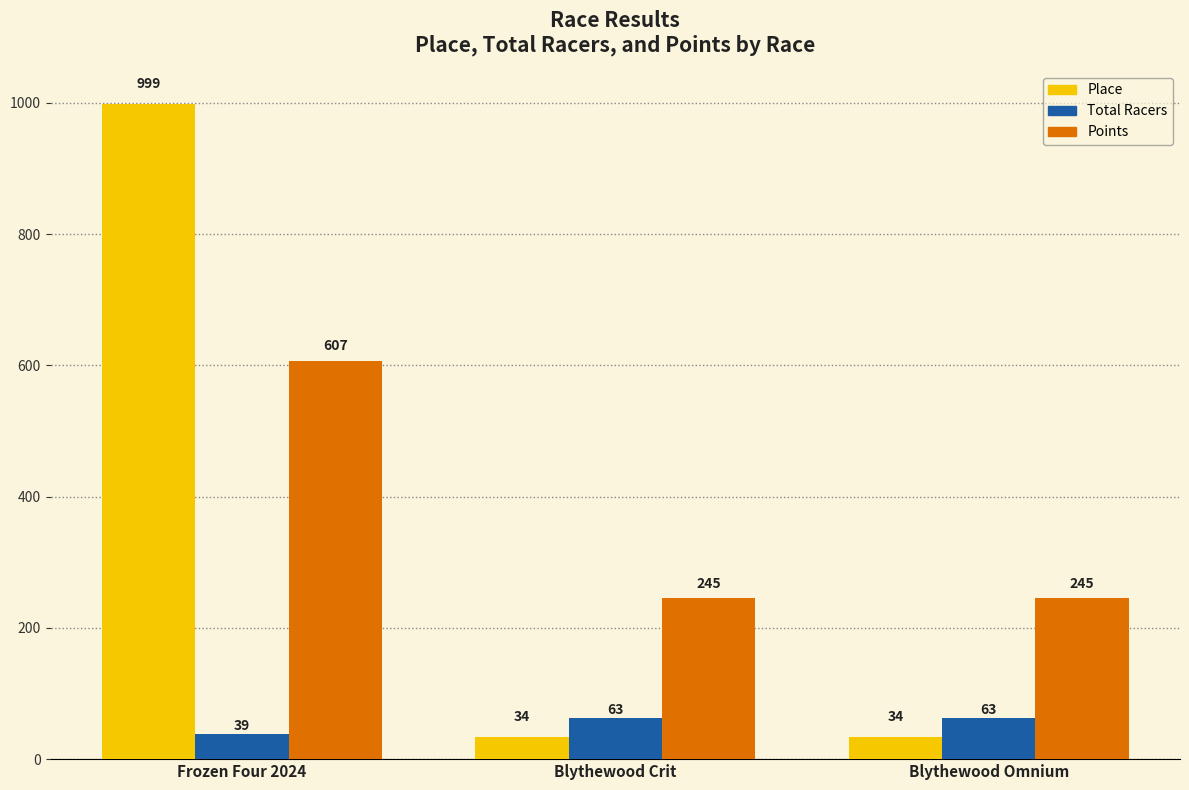

What is the smallest value displayed?

34.0